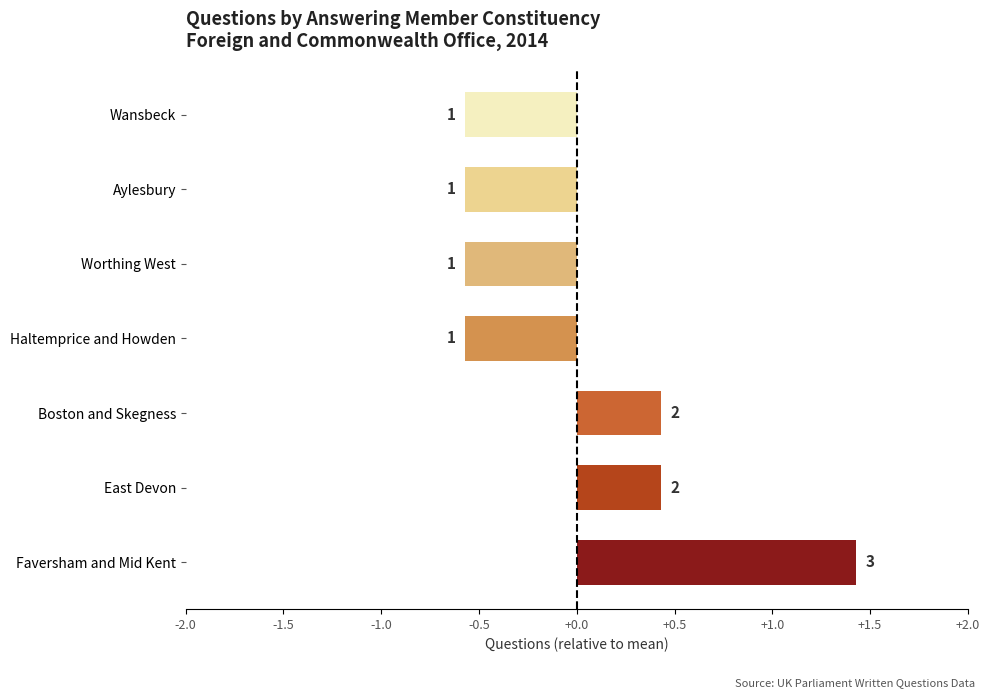

How many bars are there in total?

7